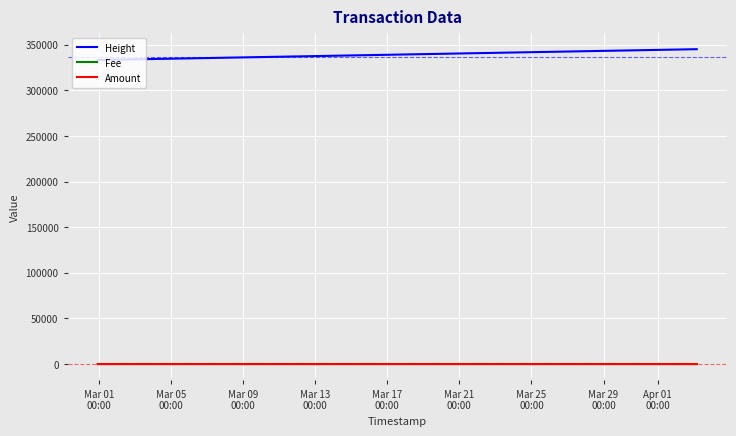

What are all the series names shown in the legend?

Height, Fee, Amount